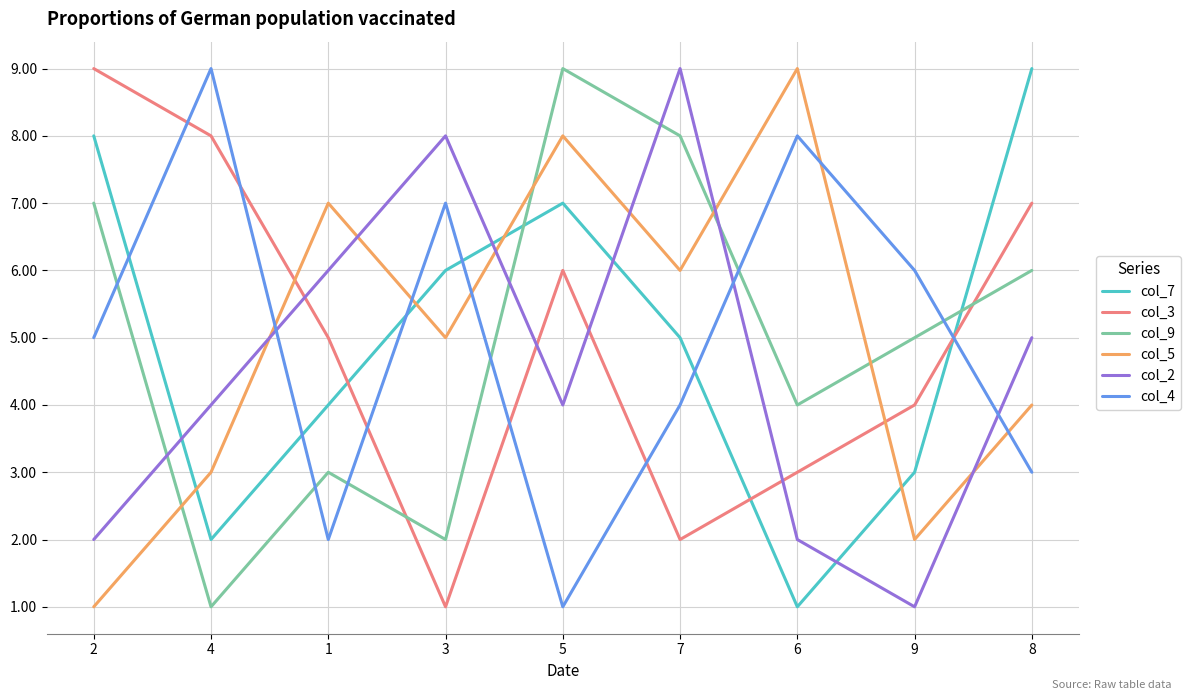

What is the spread (max minus min) of values at 6?

8